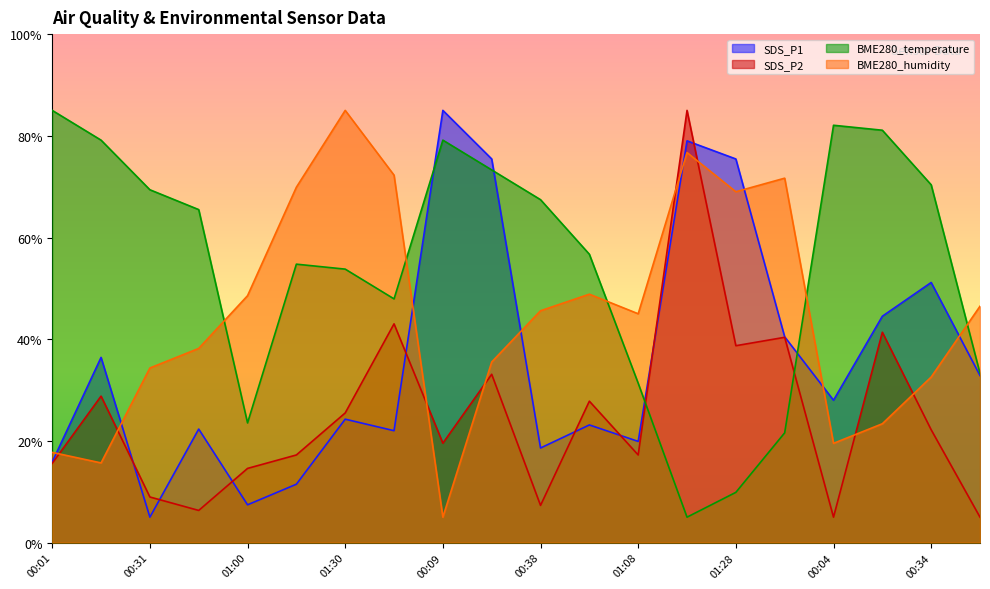

What is the label of the 14th point from the right?

01:30